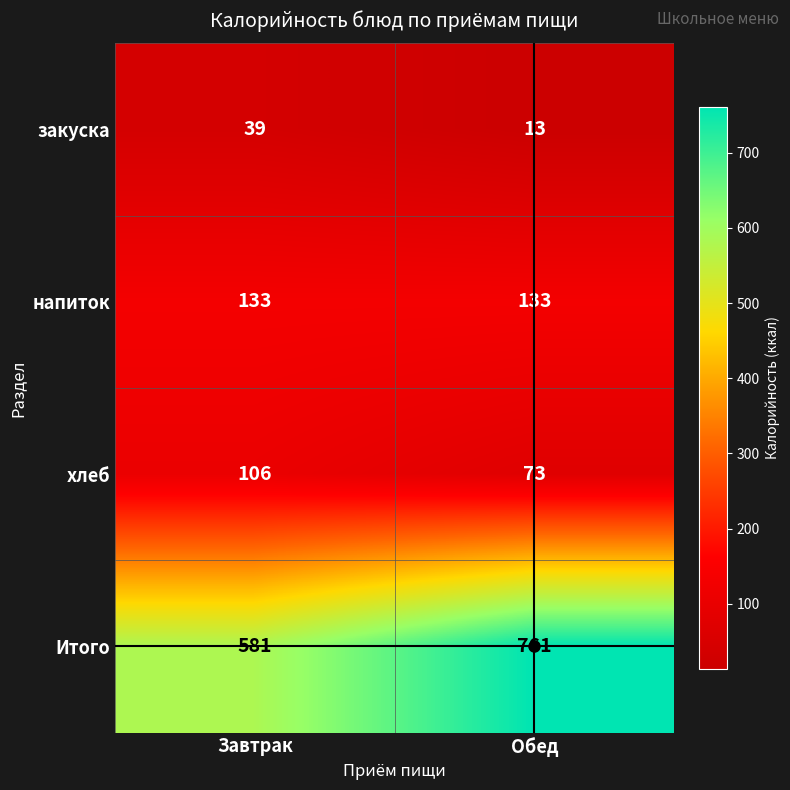

What is the maximum value shown in the chart?

761